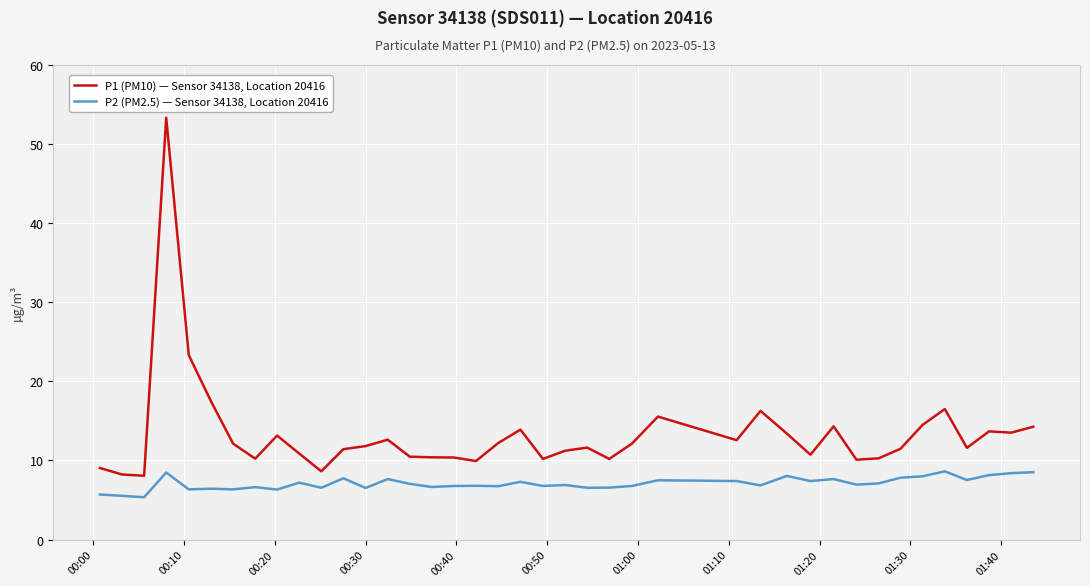

List the series in order of their peak value, lowest first.

P2 (PM2.5) — Sensor 34138, Location 20416, P1 (PM10) — Sensor 34138, Location 20416